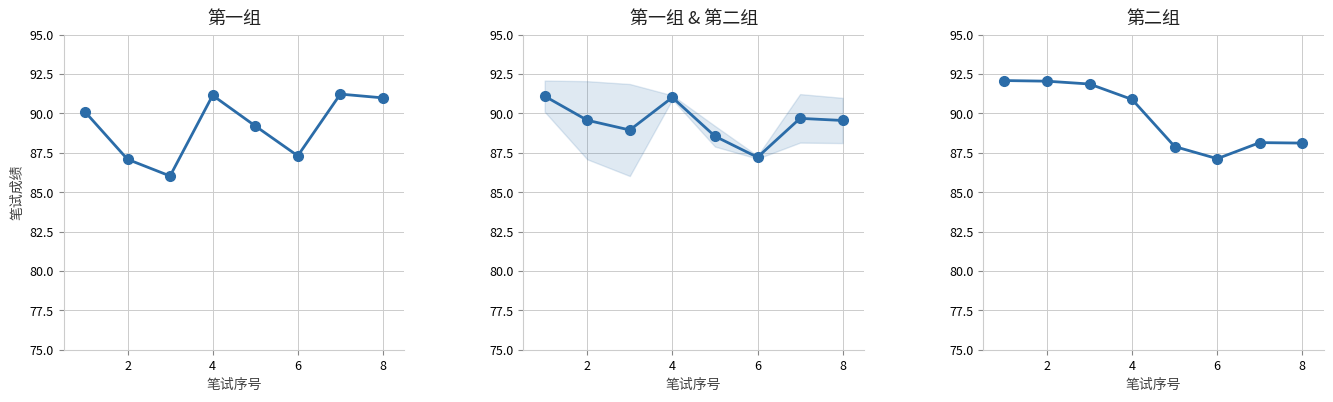

What is the maximum value for 第一组 & 第二组?

91.1